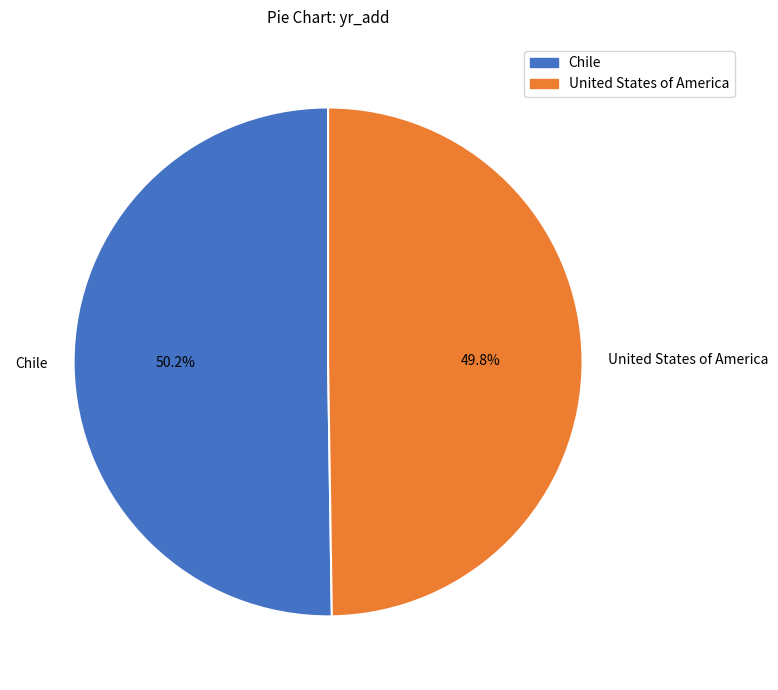

What portion of the pie excludes United States of America?

50.2%